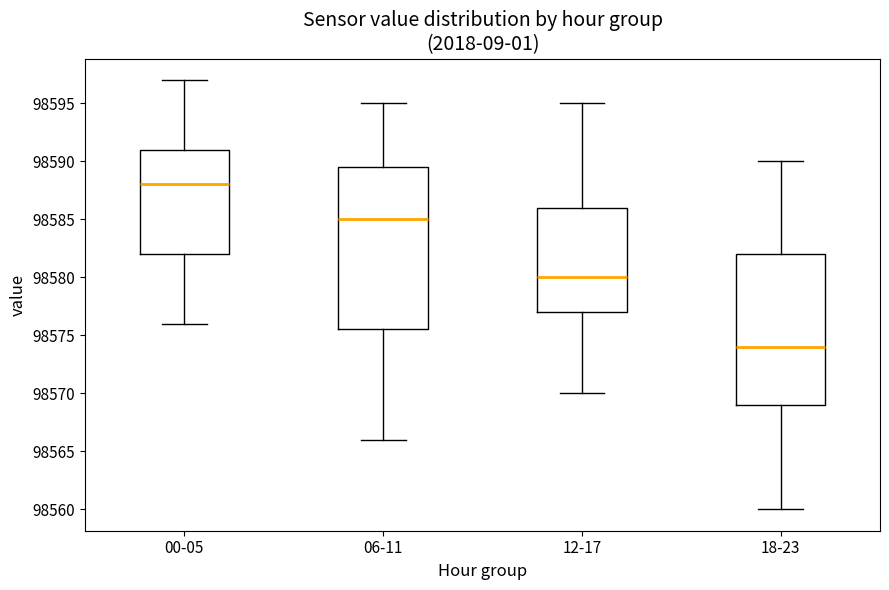

Reading left to right, read every box against the y-axis: the position of its median line, the range the box covers, and the ends of its whiskers. The values are not printed on the chart, so give them approximately, as read against the axis.

00-05: median 98588.0, box 98582.0 to 98591.0, whiskers 98576.0 to 98597.0
06-11: median 98585.0, box 98575.5 to 98589.5, whiskers 98566.0 to 98595.0
12-17: median 98580.0, box 98577.0 to 98586.0, whiskers 98570.0 to 98595.0
18-23: median 98574.0, box 98569.0 to 98582.0, whiskers 98560.0 to 98590.0